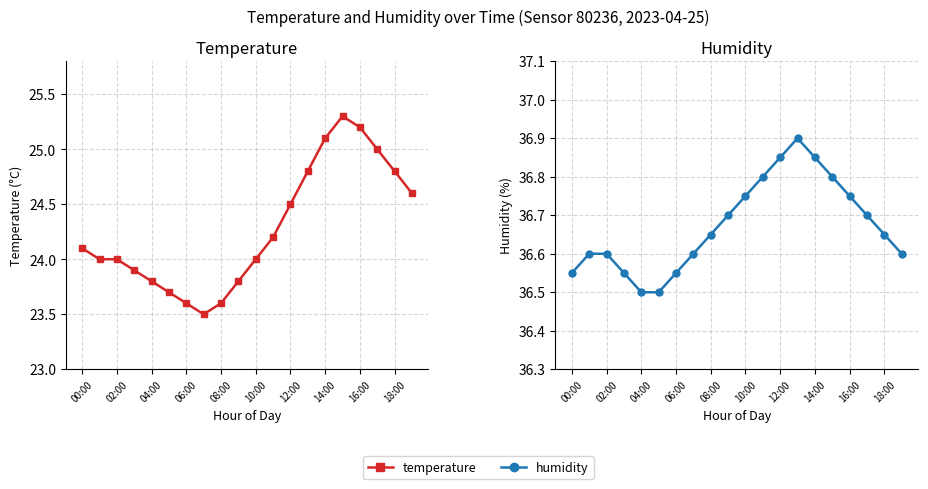

True or false: temperature and humidity intersect in this chart.

False